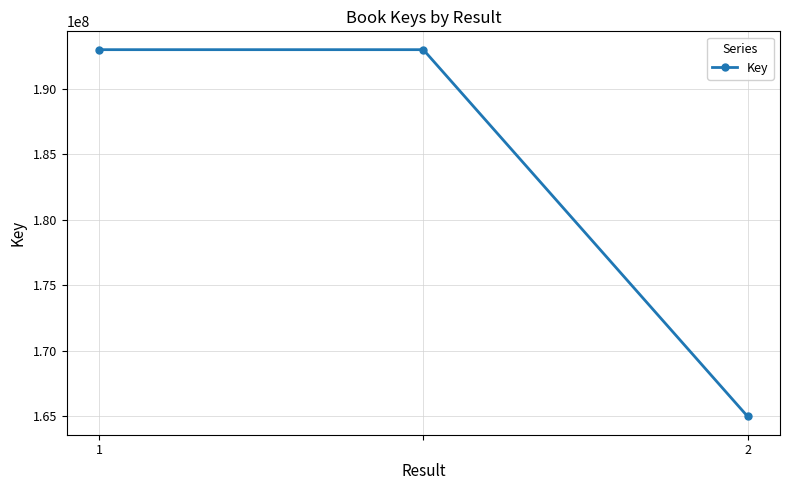

Is this an area chart (filled region under the line)?

No